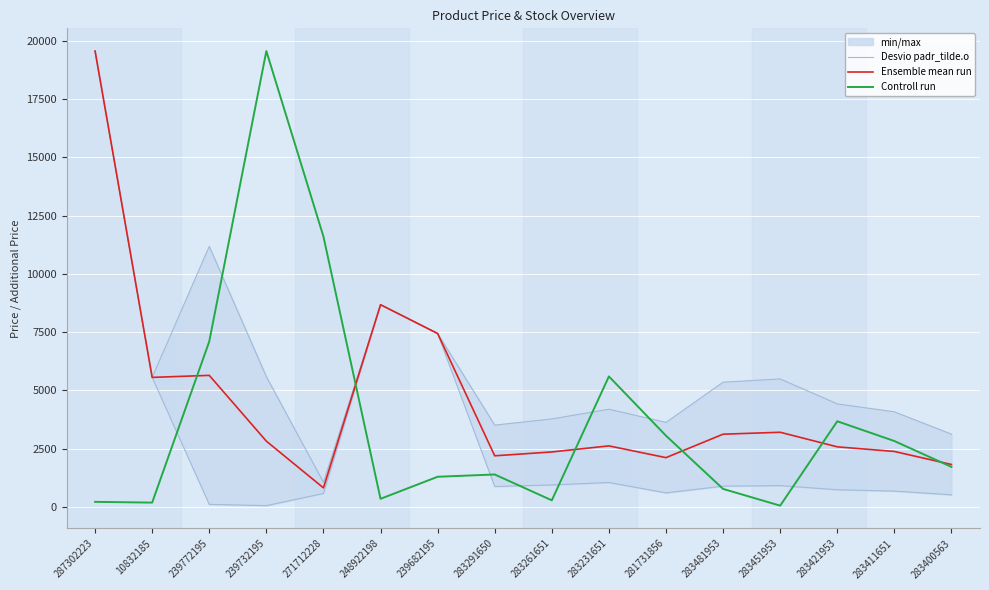

Where is Desvio padr_tilde.o nearest to the value 9810?

248922198